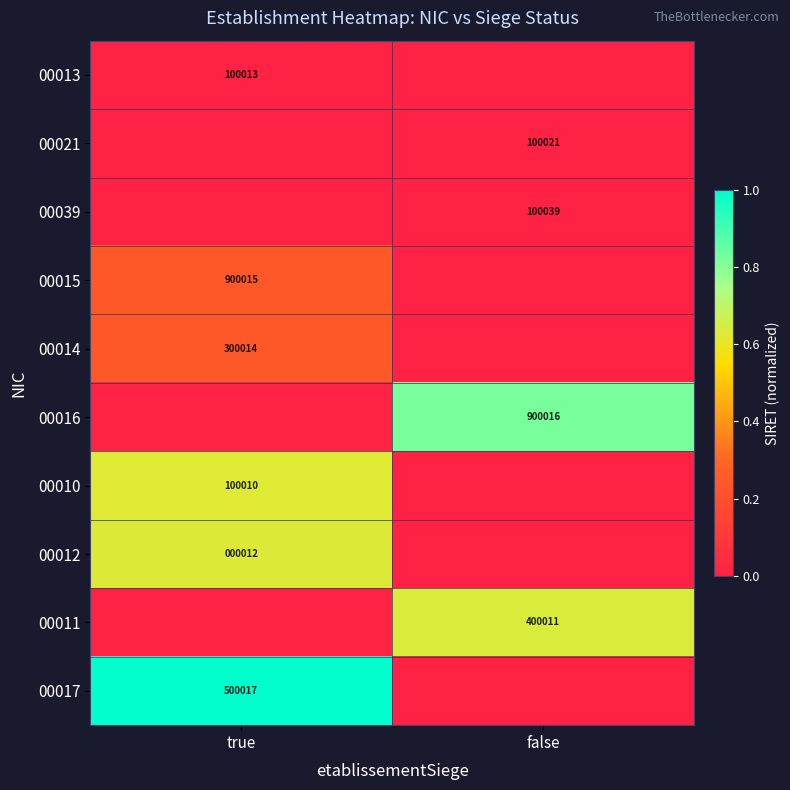

Is the value of 00010 at true greater than the value of 00011 at false?

No